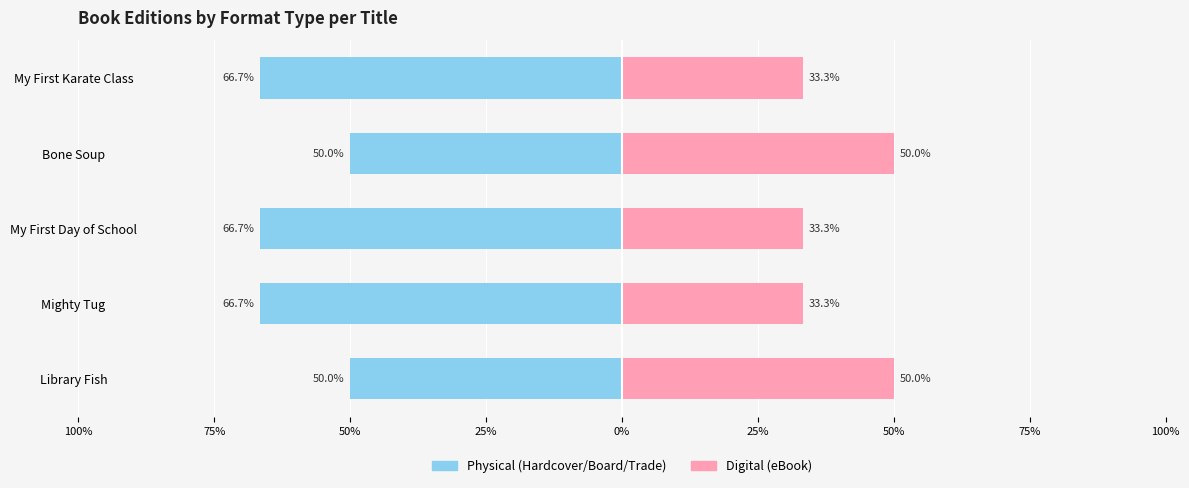

Reading left to right, extract all data points from this chart.

Physical (Hardcover/Board/Trade): -50.0	-66.7	-66.7	-50.0	-66.7
Digital (eBook): 50.0	33.3	33.3	50.0	33.3